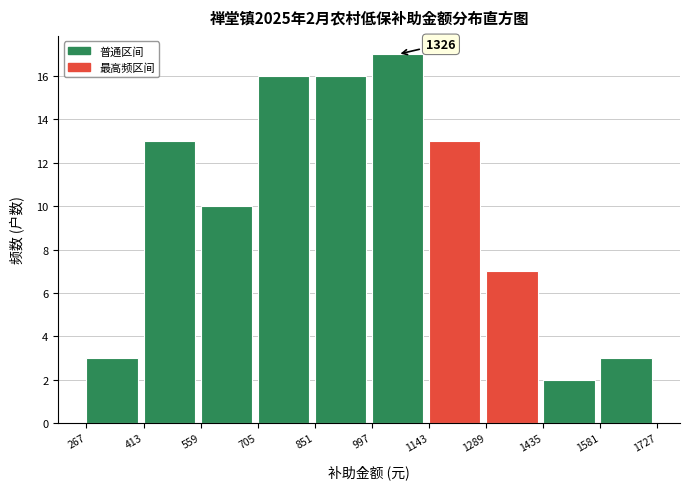

Which range on the x-axis has the tallest bar?

997 to 1143